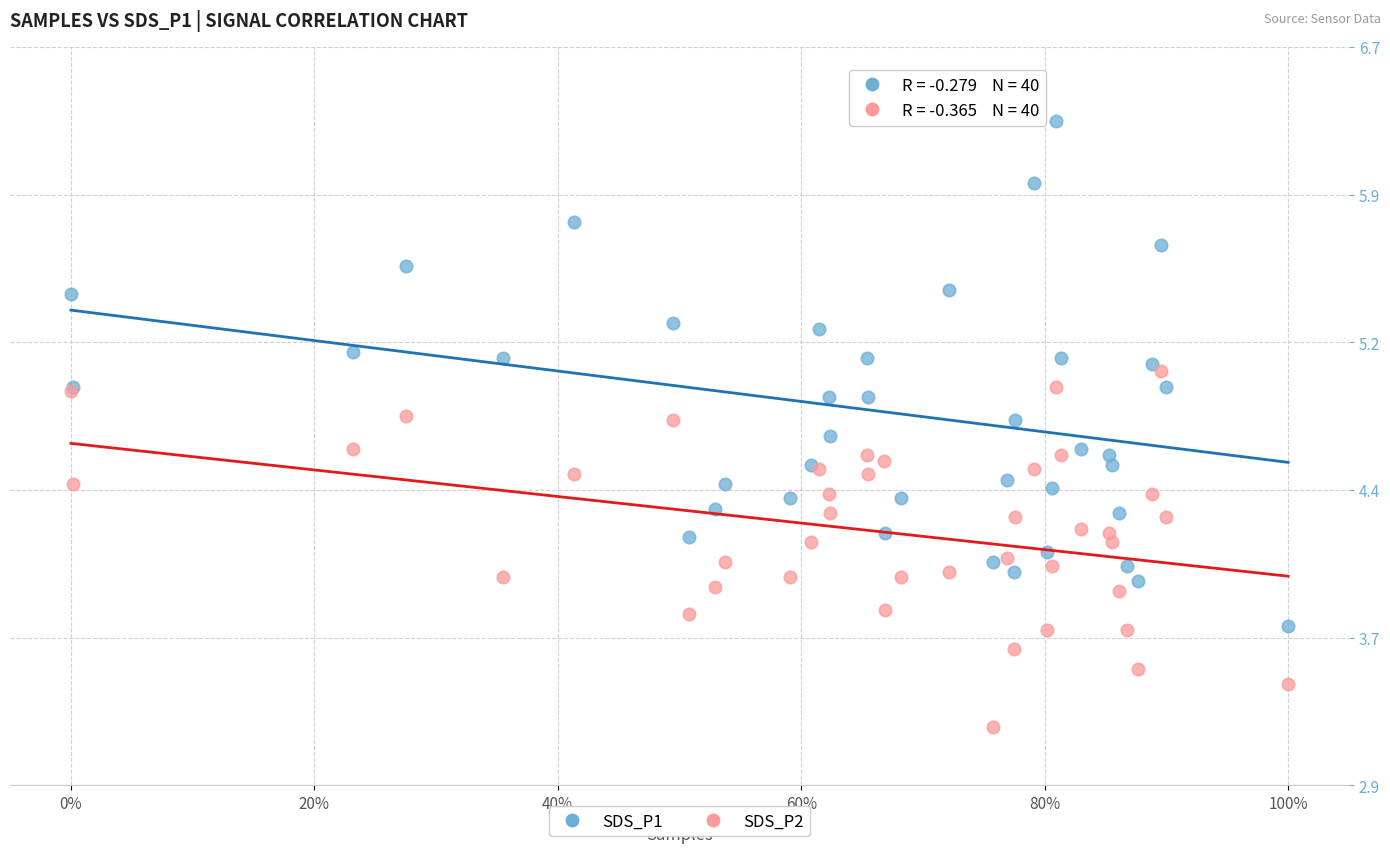

Which series reaches the maximum Y coordinate?

SDS_P1